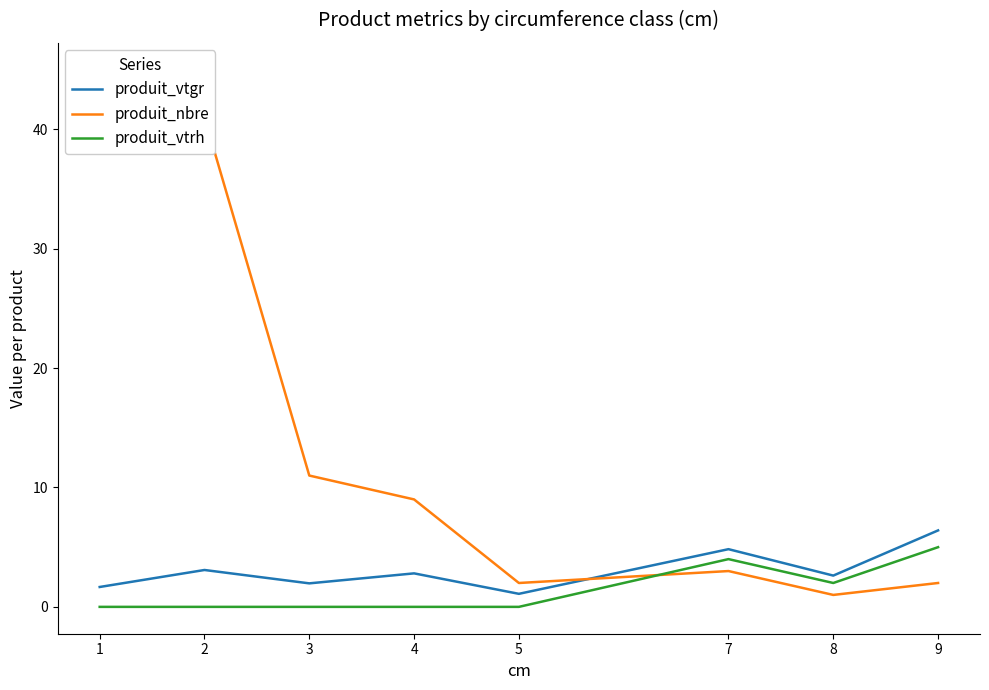

Which has a higher value, 7 or 9?

9